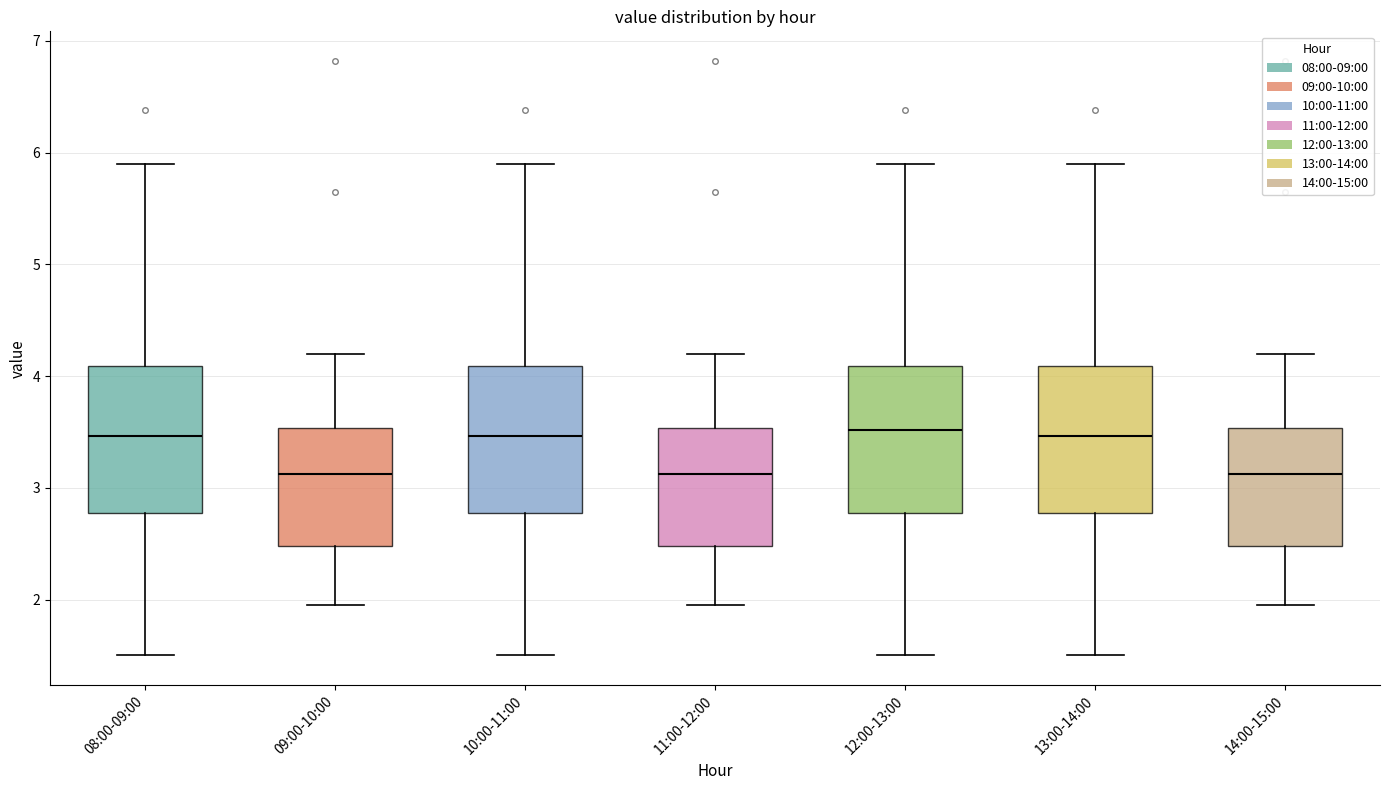

Where does the median line of the box for 13:00-14:00 sit on the y-axis? The values are not printed on the chart, so give them approximately, as read against the axis.

3.5